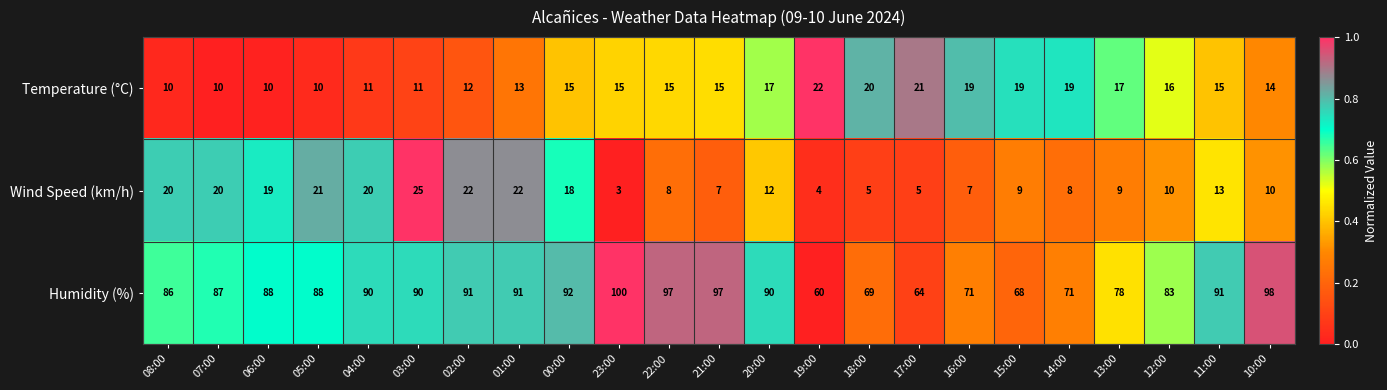

At 07:00, list the series in order from largest to smallest.

Humidity (%), Wind Speed (km/h), Temperature (°C)